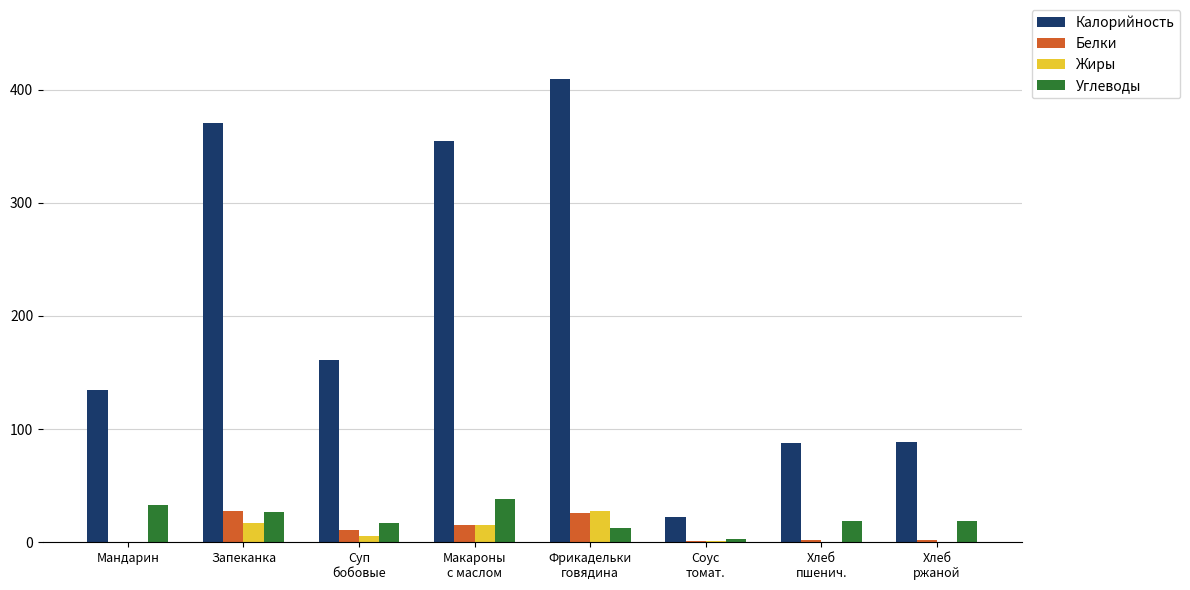

What are all the series names shown in the legend?

Калорийность, Белки, Жиры, Углеводы